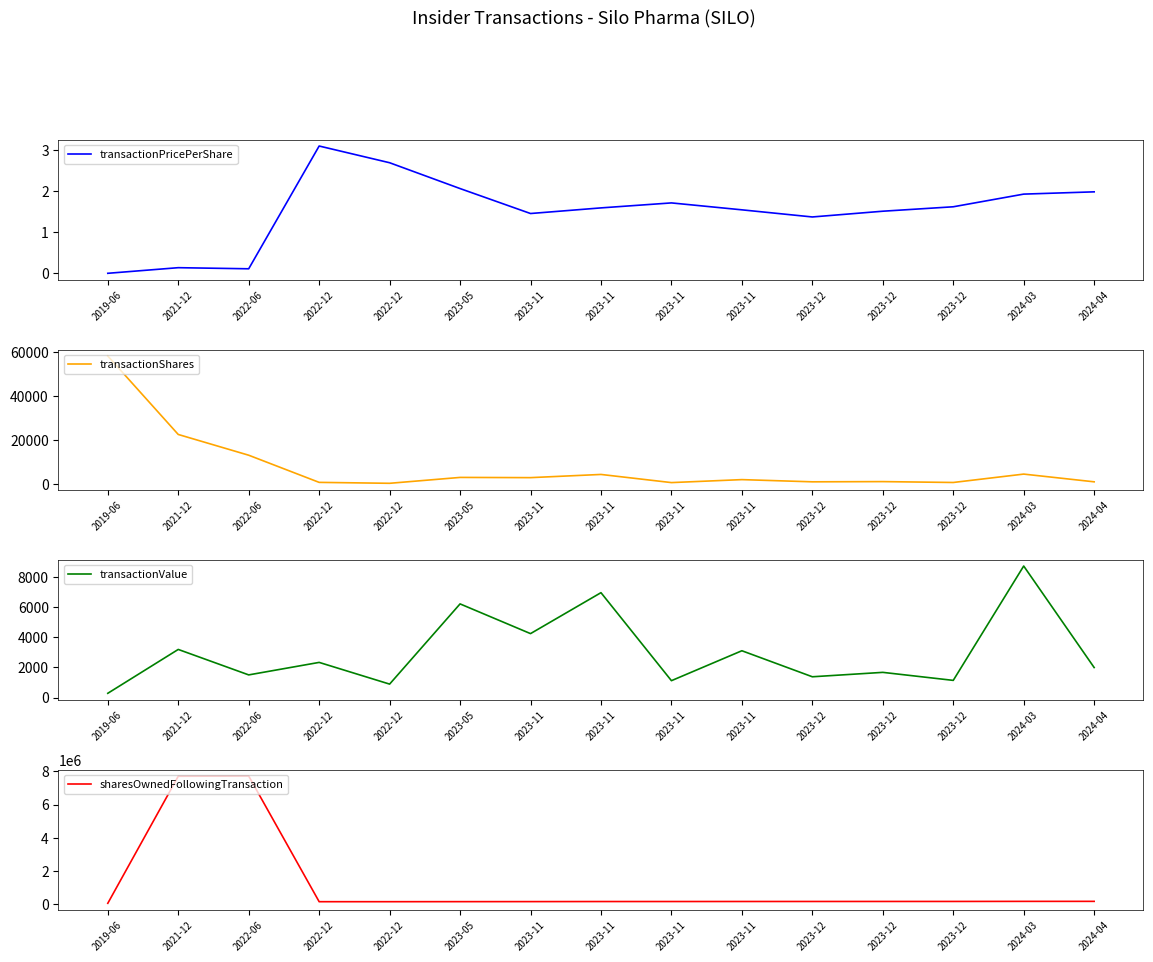

Is this an area chart (filled region under the line)?

No